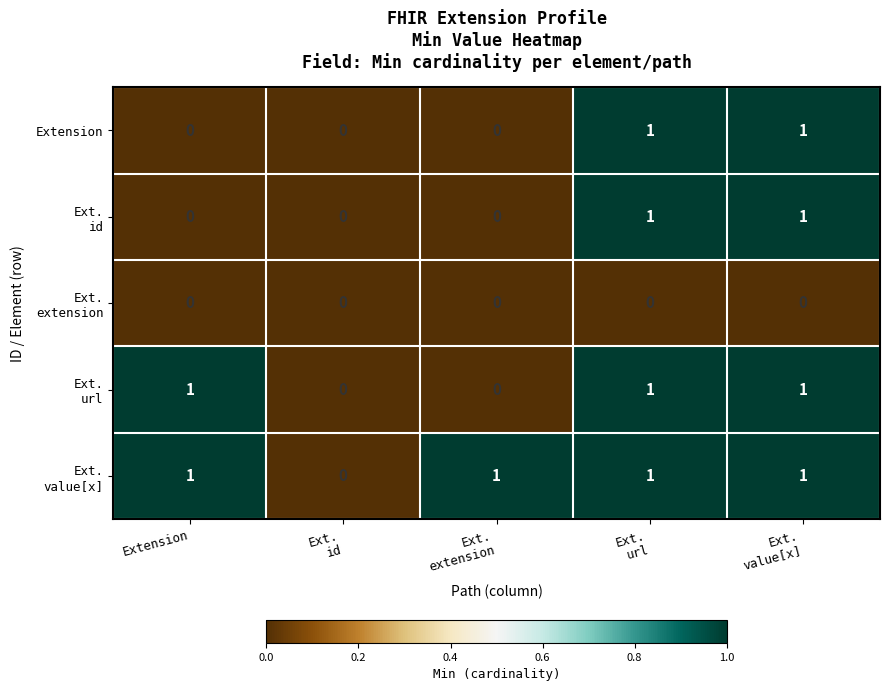

The value of Extension at Extension is 0. True or false?

True